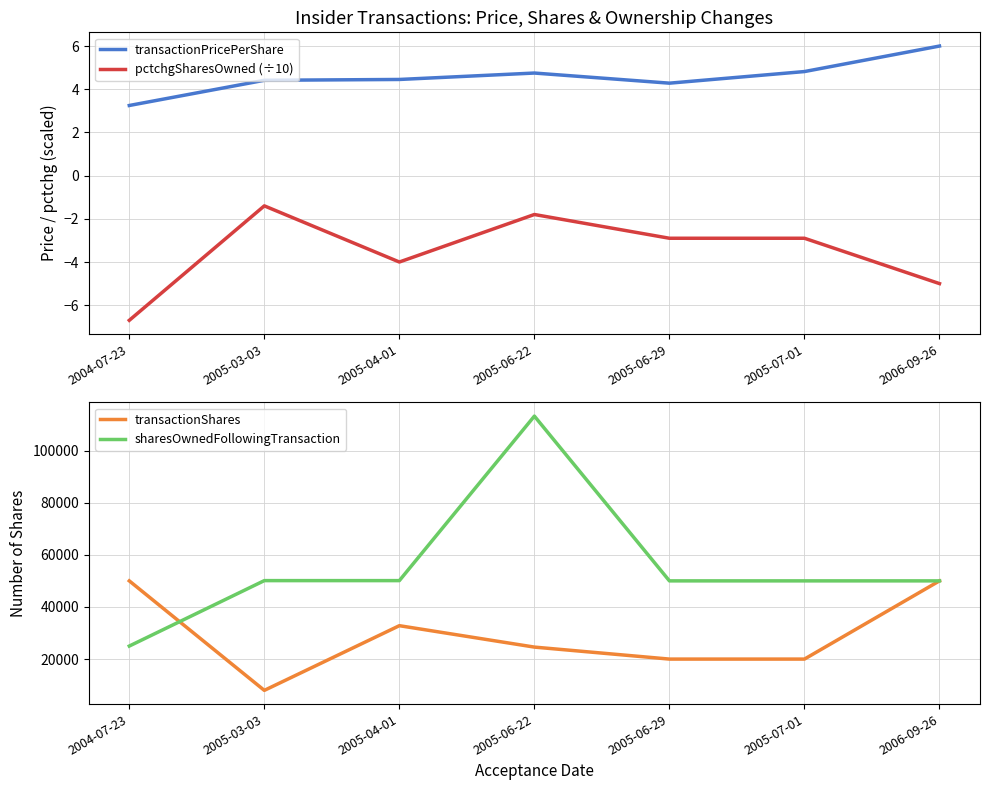

How many values in the sharesOwnedFollowingTransaction series exceed 50000?

3